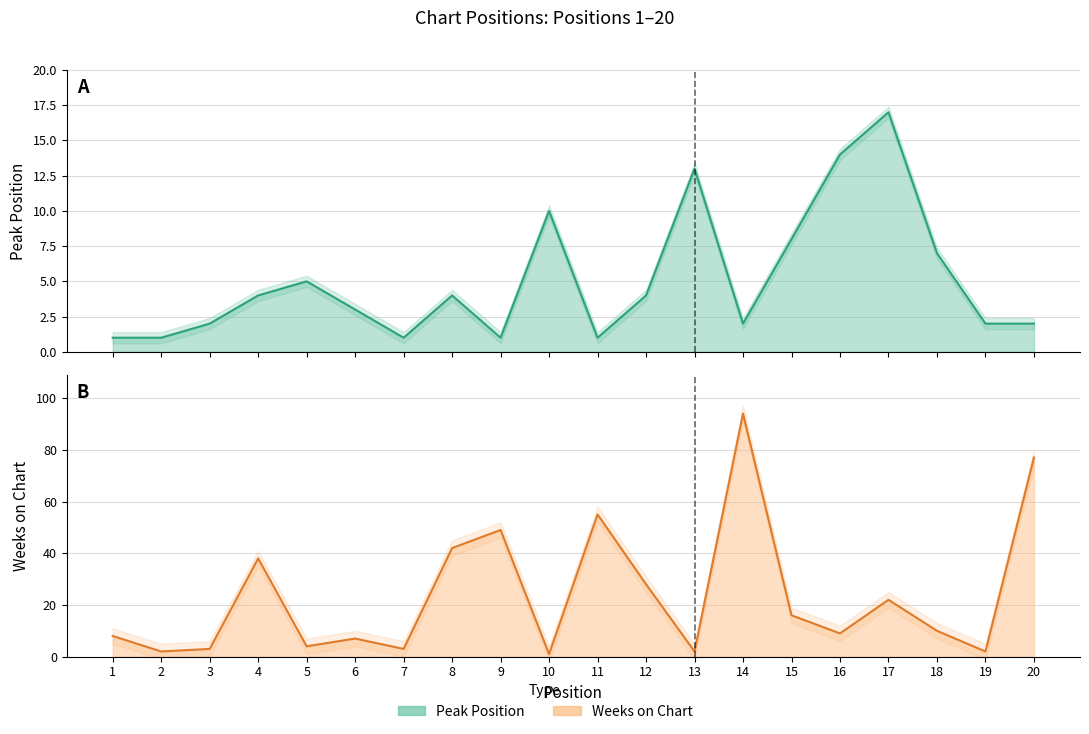

Does the chart have visible grid lines?

Yes